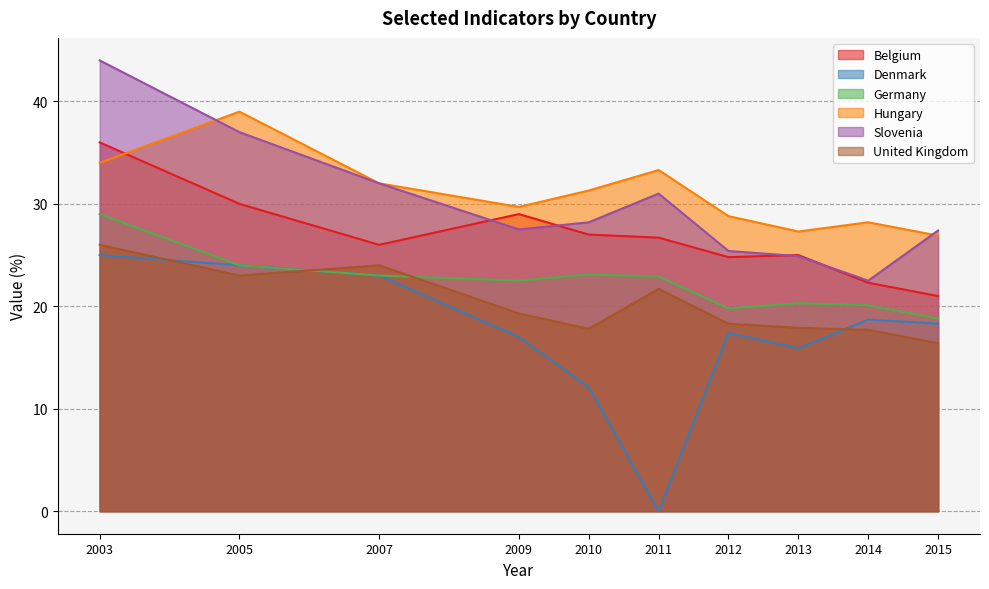

Rank the series at 2012 from lowest to highest value.

Denmark, United Kingdom, Germany, Belgium, Slovenia, Hungary